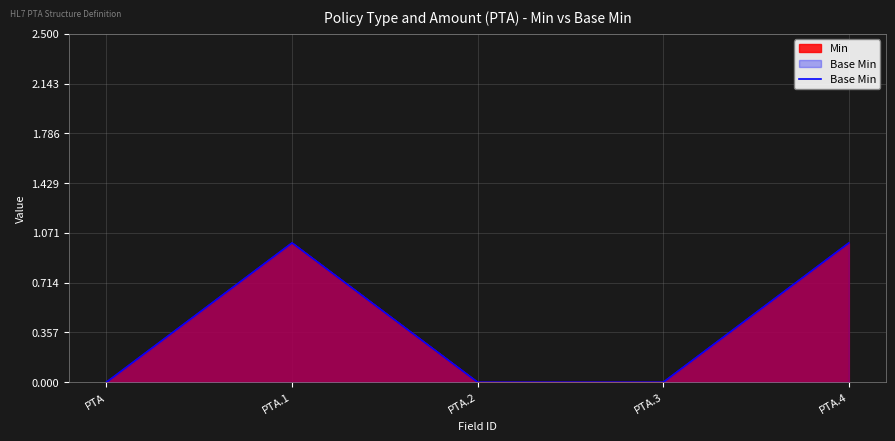

What is the change in value from PTA.2 to PTA.4?

+1